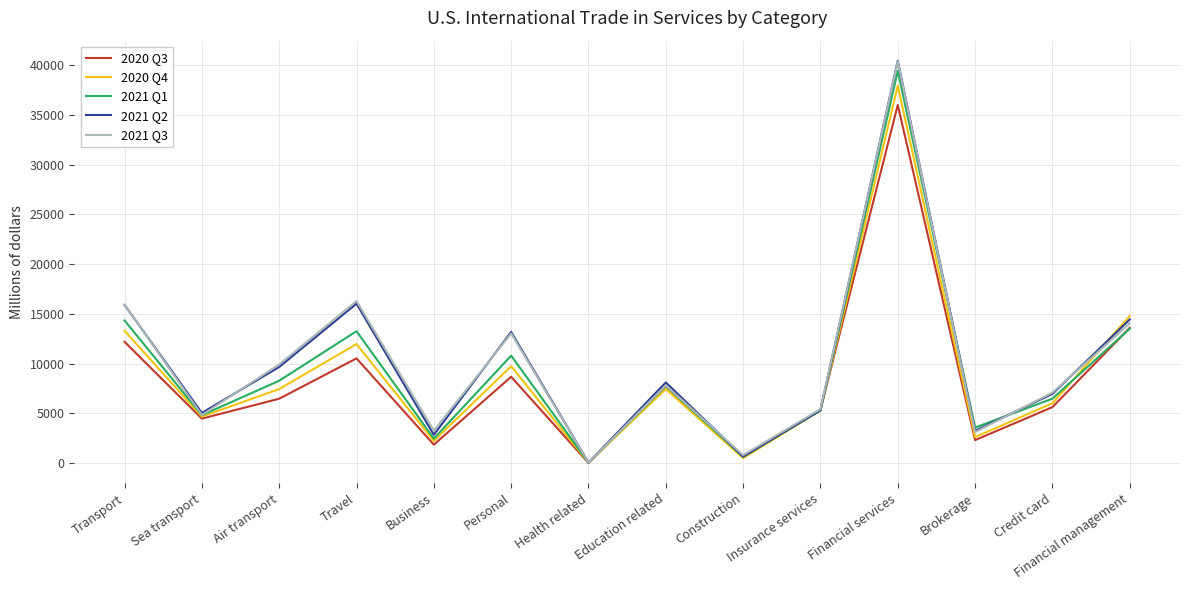

At which category does 2021 Q2 reach its first local valley?

Sea transport